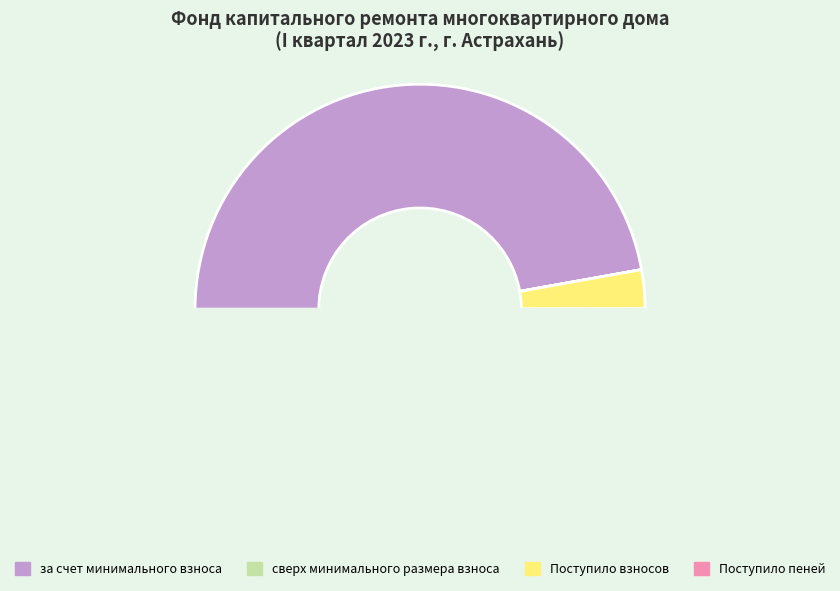

Count the number of slices in the pie.

4